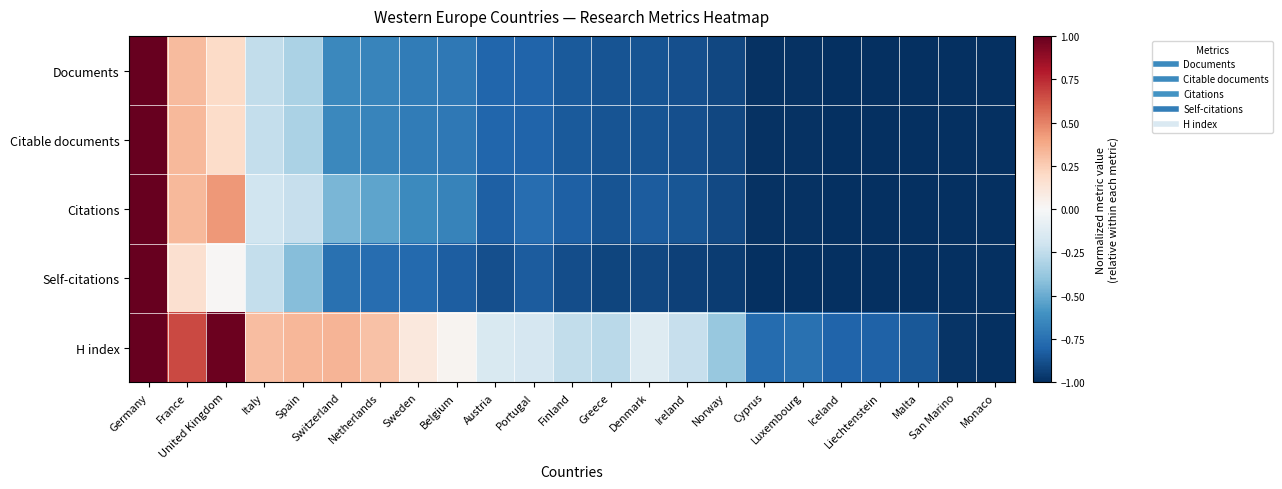

Which series has the largest total across all categories?

H index